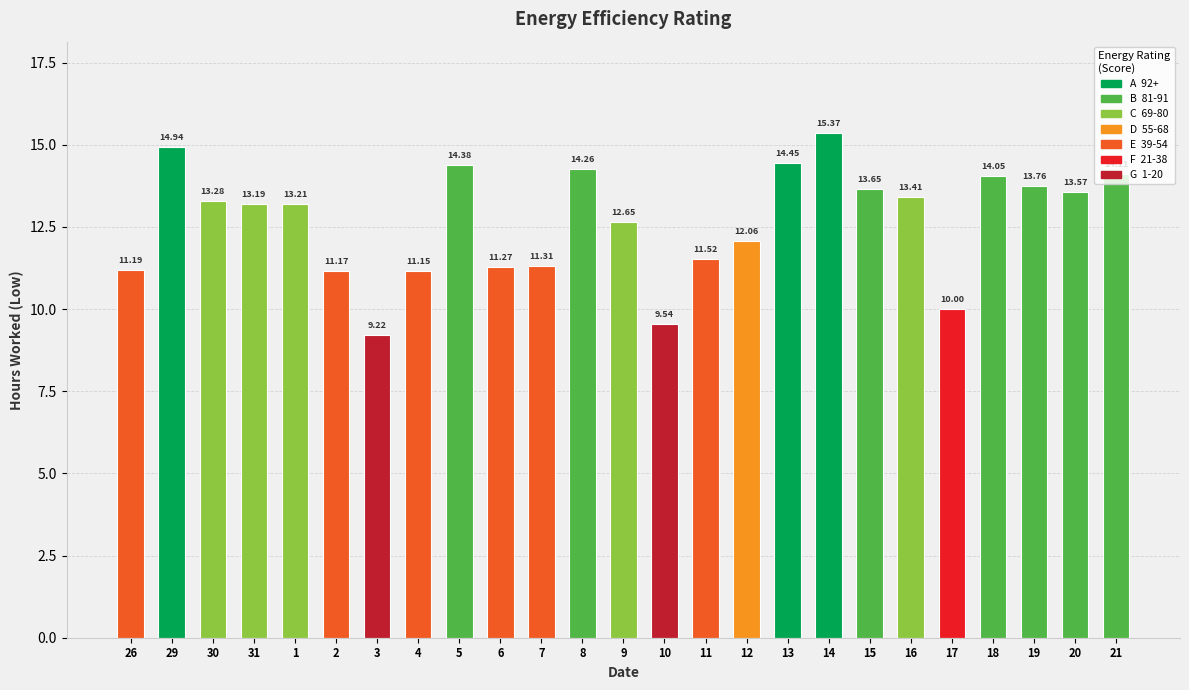

How many values exceed 13?

14